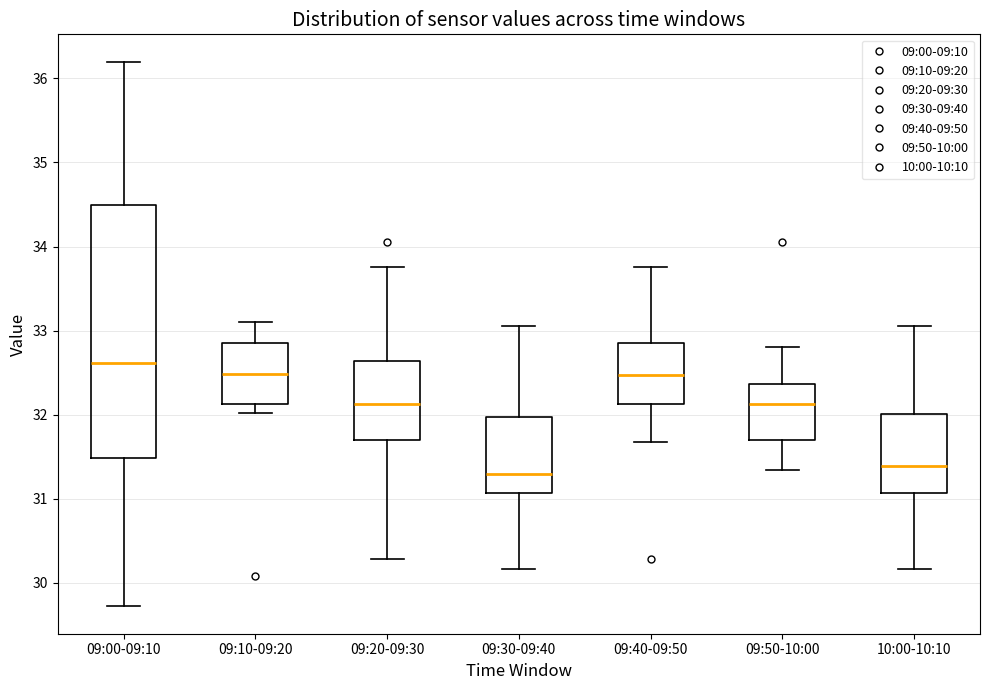

Where does the median line of the box for 09:40-09:50 sit on the y-axis? The values are not printed on the chart, so give them approximately, as read against the axis.

32.5